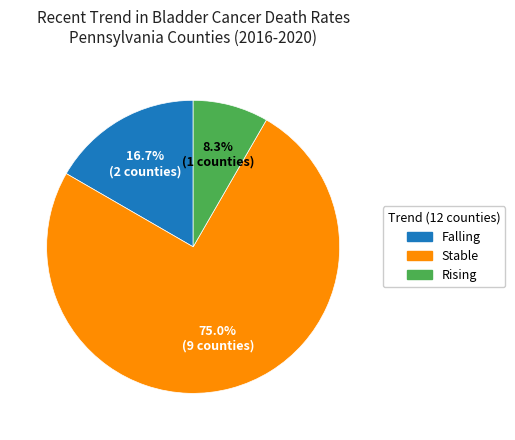

How many segments does this pie chart have?

3